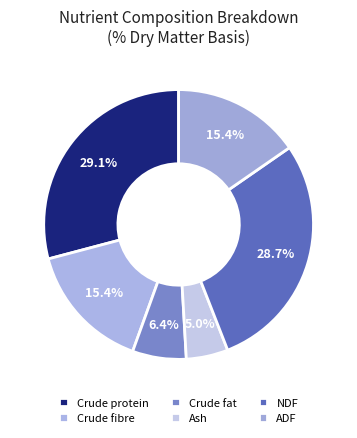

True or false: ADF accounts for 15% of the total.

True